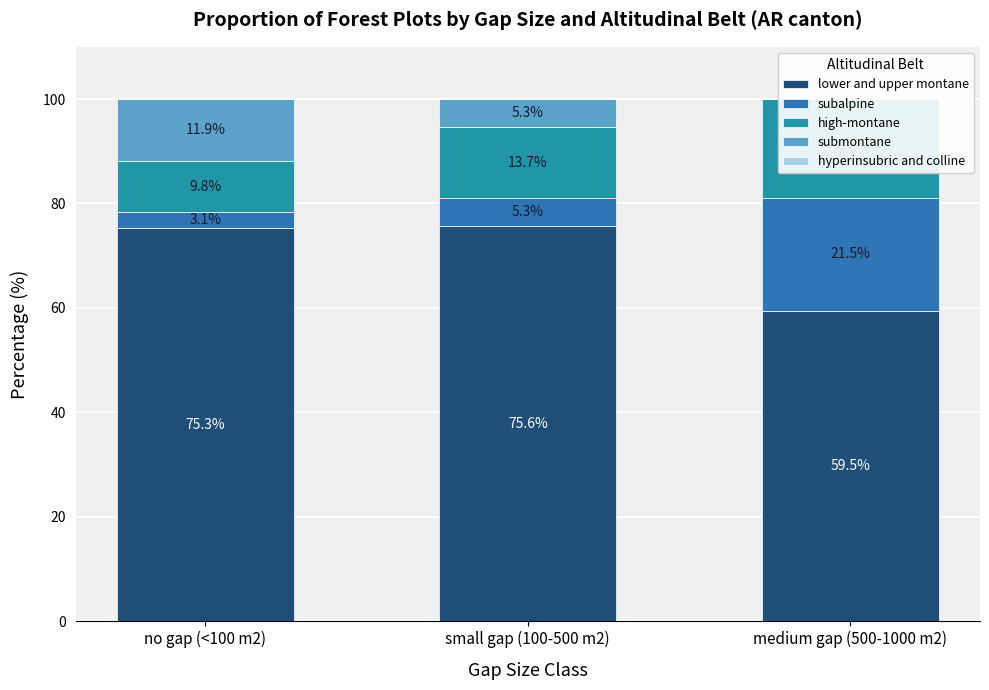

How many bars are there in each group?

5